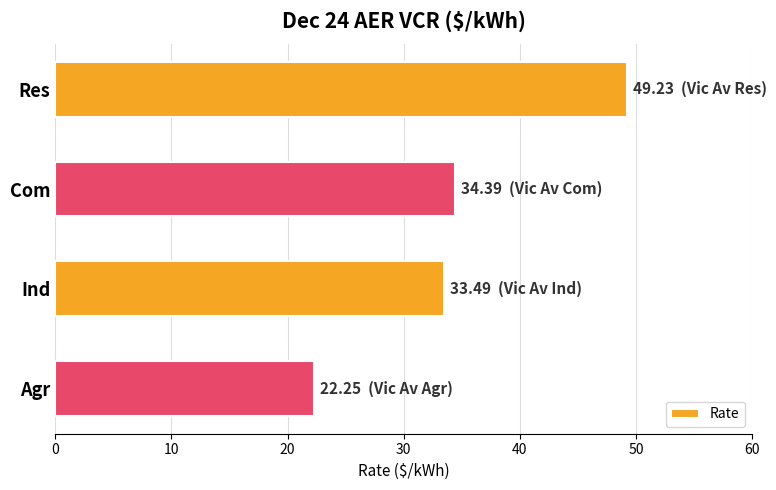

What is the difference between the second highest and minimum values?

12.1